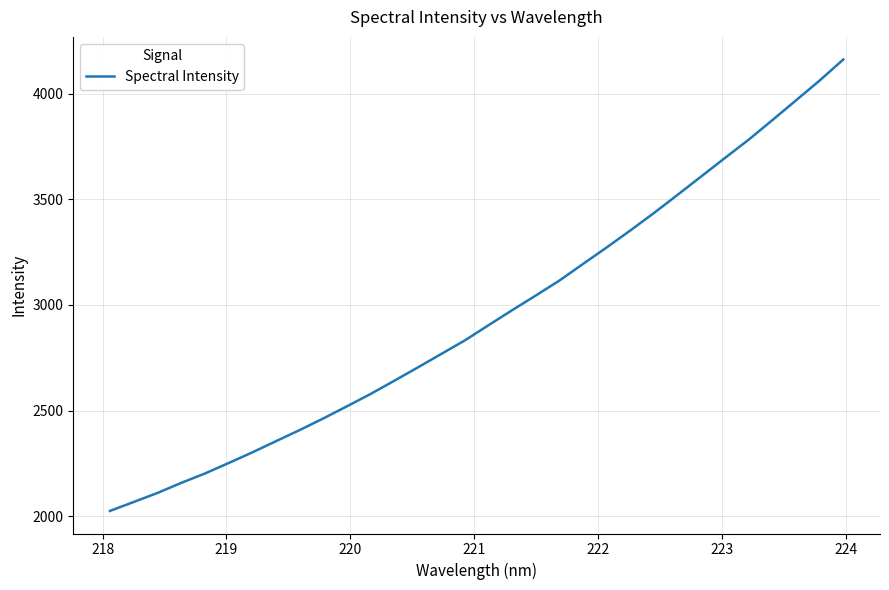

What is the smallest value displayed?

2024.9